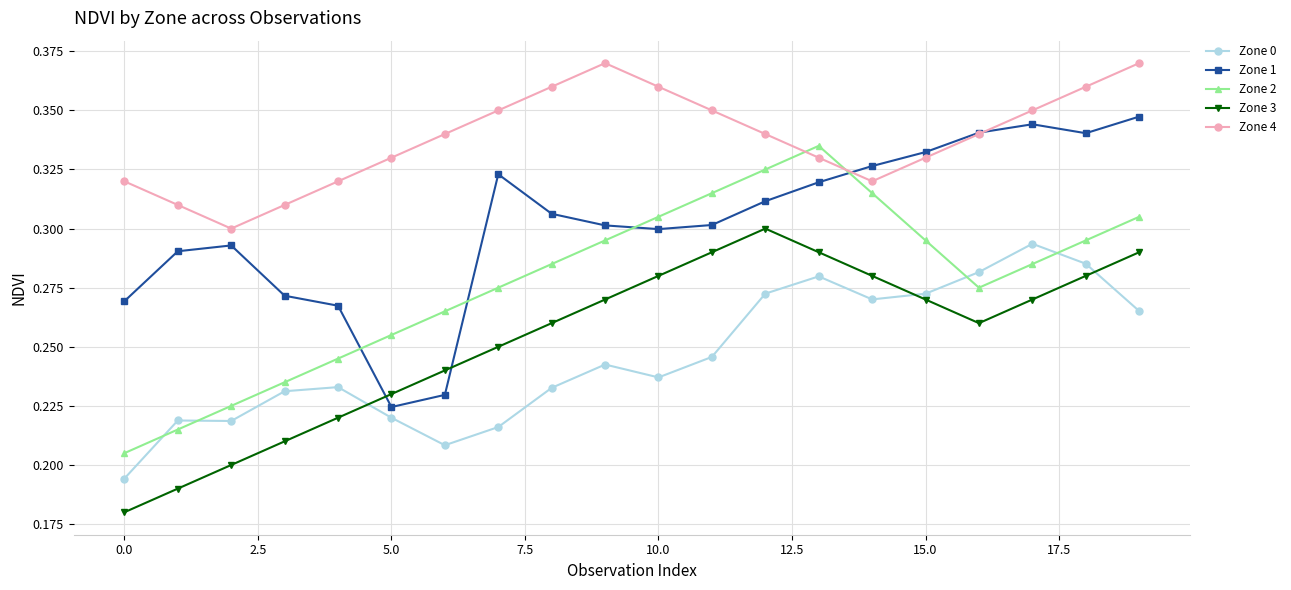

Which series has the widest spread of values?

Zone 2